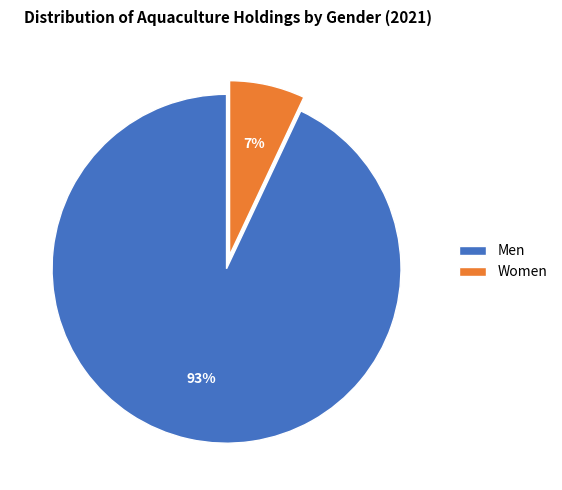

How many segments does this pie chart have?

2